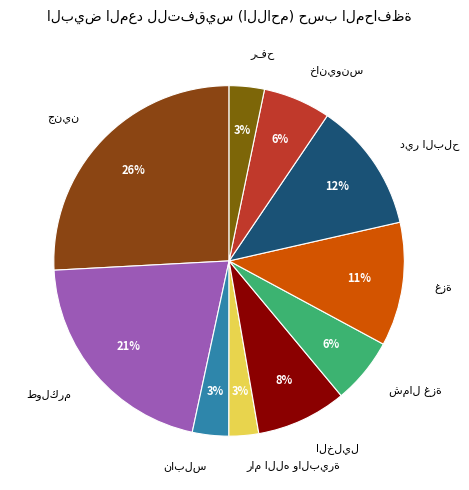

Is there any slice that represents more than half of the pie?

No